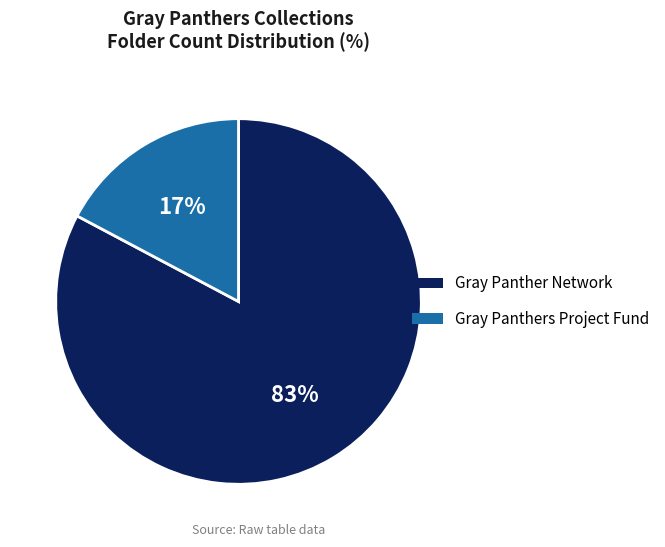

Rank the categories by value from lowest to highest.

Gray Panthers Project Fund, Gray Panther Network